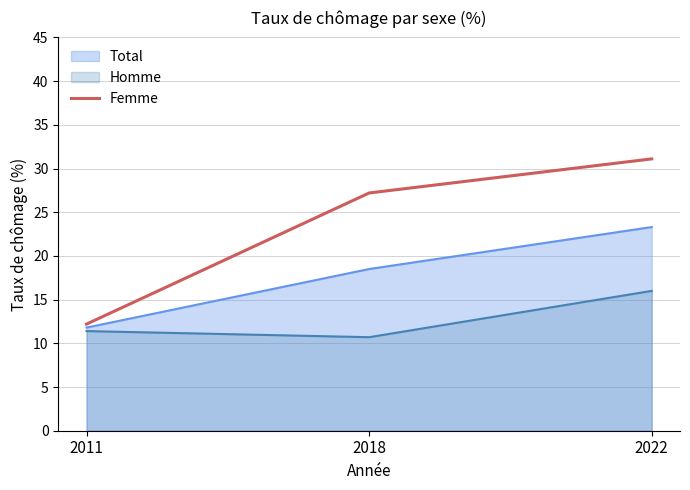

Reading left to right, list all the values displayed in this chart.

Total: 2011=11.8	2018=18.5	2022=23.3
Homme: 2011=11.4	2018=10.7	2022=16.0
Femme: 2011=12.2	2018=27.2	2022=31.1